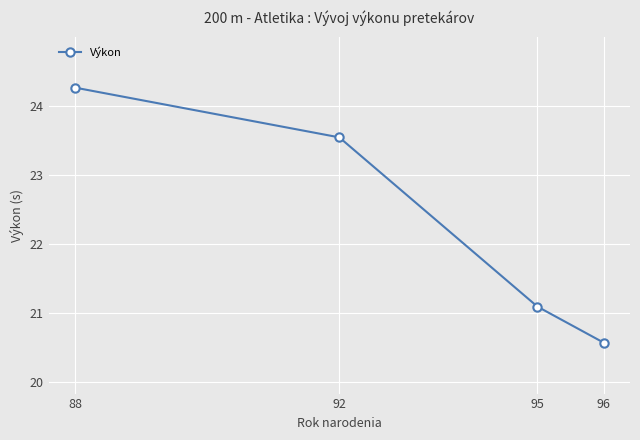

What is the change in value from 95 to 96?

-0.5